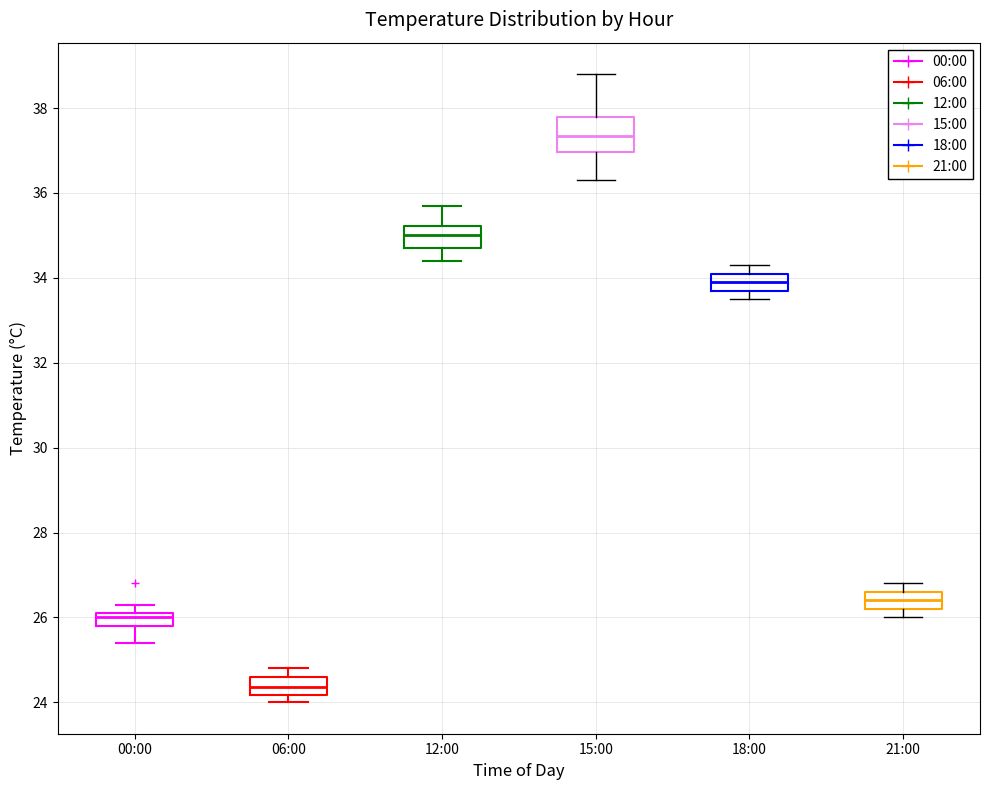

Which box's median line is the lowest?

06:00